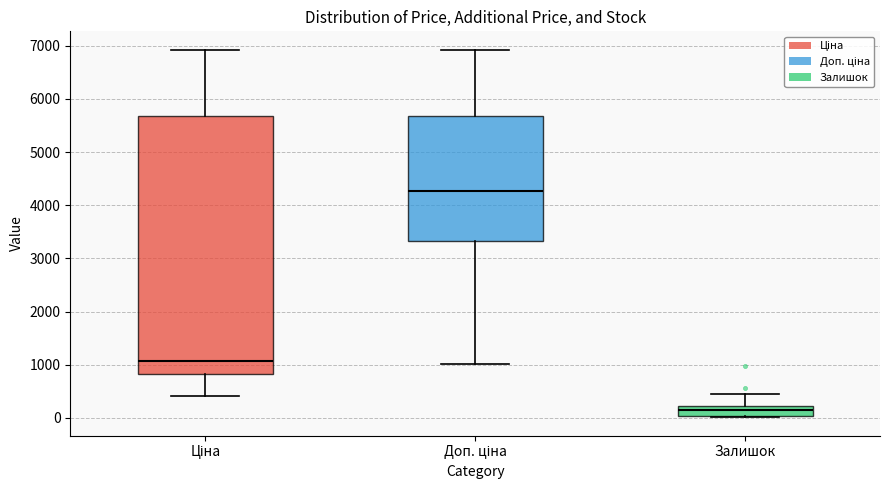

Reading left to right, read every box against the y-axis: the position of its median line, the range the box covers, and the ends of its whiskers. The values are not printed on the chart, so give them approximately, as read against the axis.

Ціна: median 1100, box 800 to 5700, whiskers 400 to 6900
Доп. ціна: median 4300, box 3300 to 5700, whiskers 1000 to 6900
Залишок: median 200 (inside the box), box 0 to 200, whiskers 0 to 500